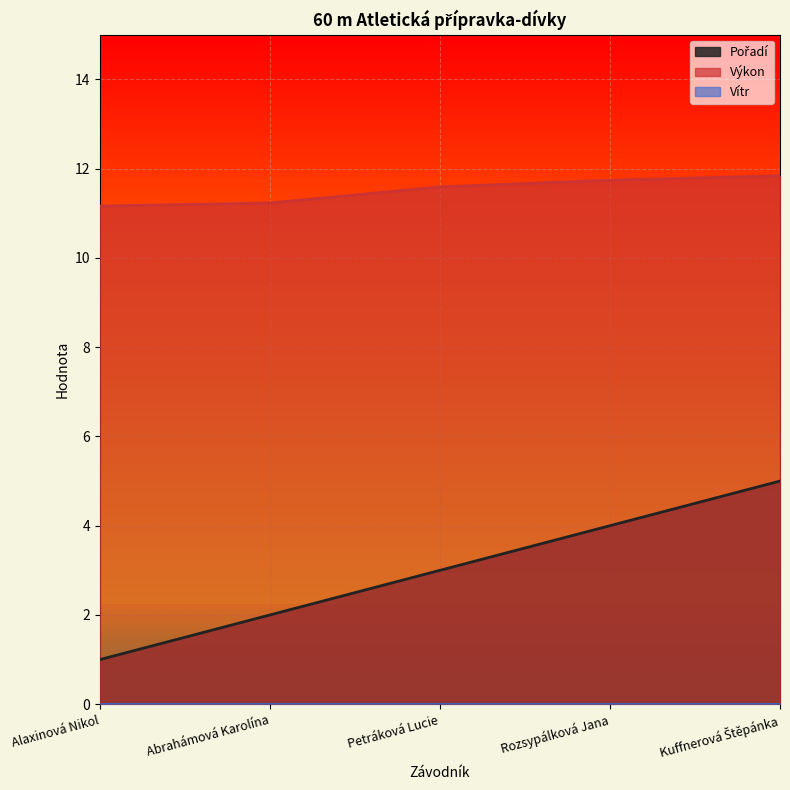

How many lines are shown in the chart?

3